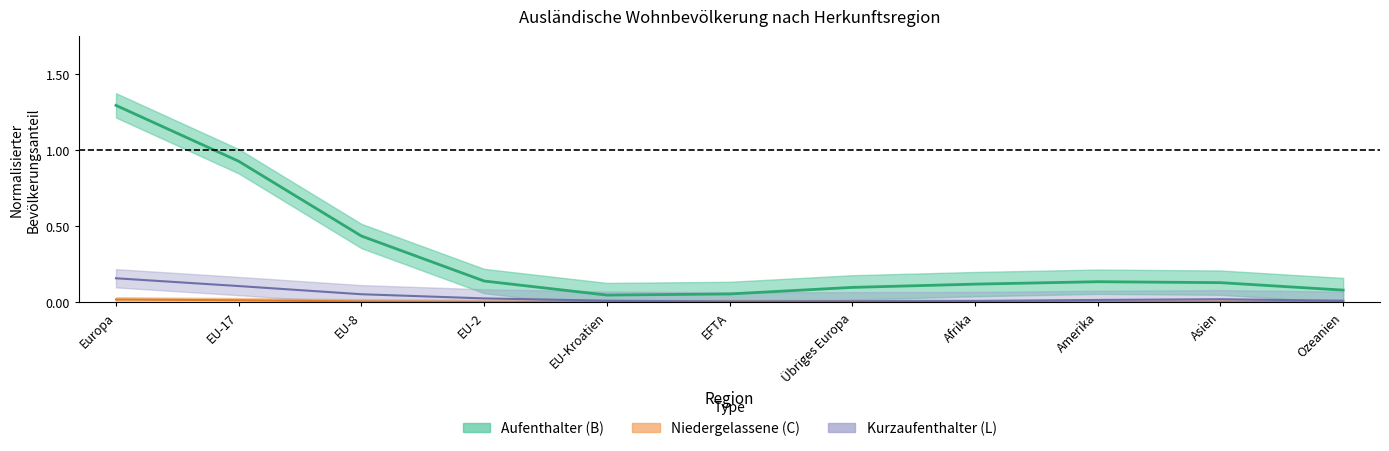

Where is the first local minimum for Total ständige (Aufenthalter B)?

EU-Kroatien